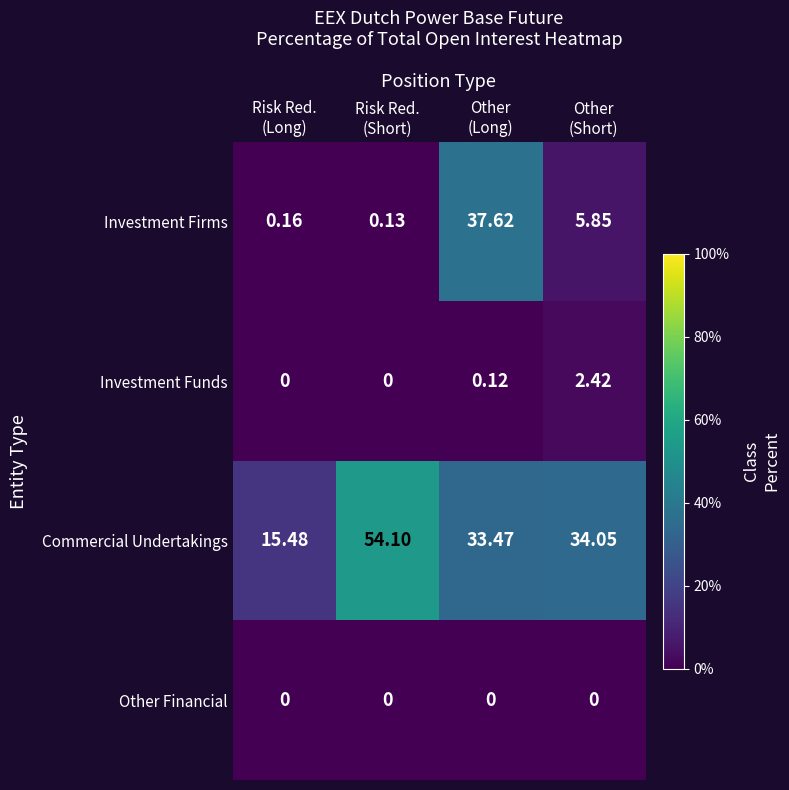

Which series has the largest total across all categories?

Commercial Undertakings